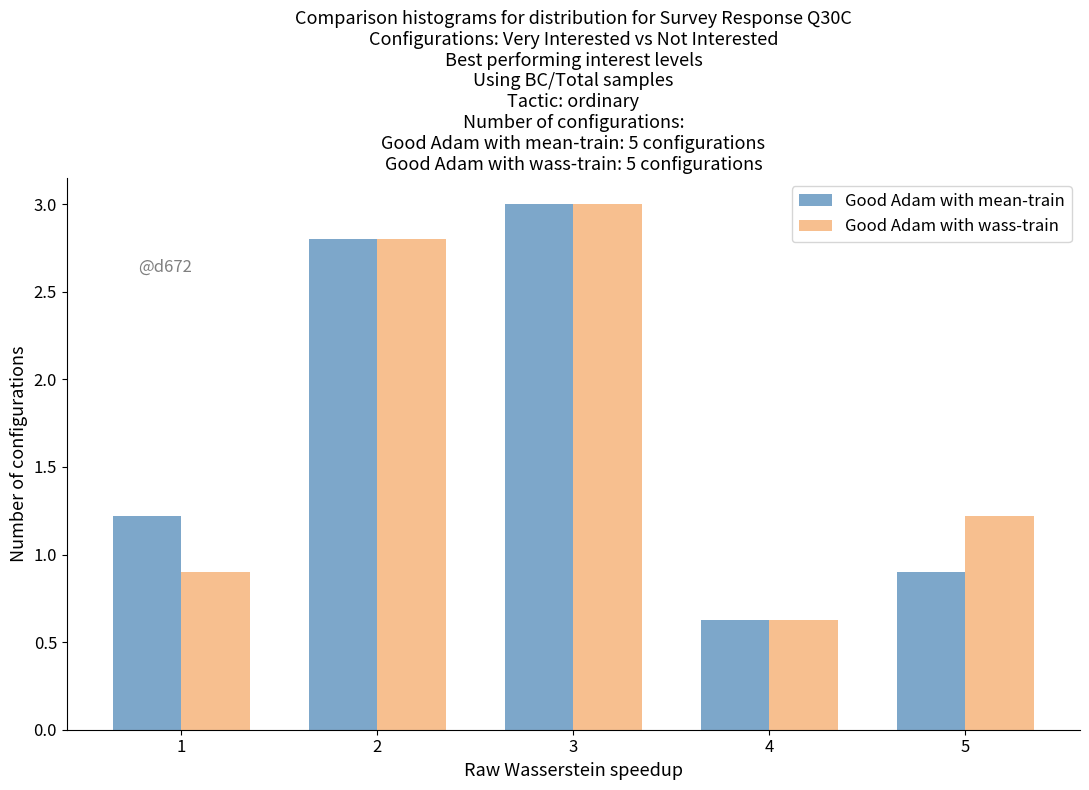

Reading right to left, extract all data points from this chart.

Good Adam with mean-train: 5=0.9	4=0.6	3=3.0	2=2.8	1=1.2
Good Adam with wass-train: 5=1.2	4=0.6	3=3.0	2=2.8	1=0.9